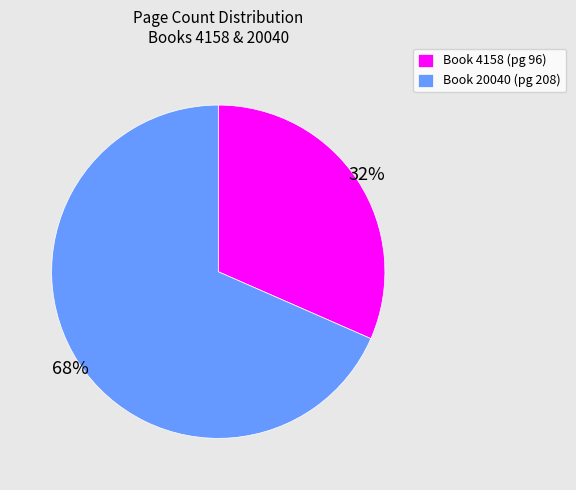

What is the majority slice?

Book 20040 (pg 208)